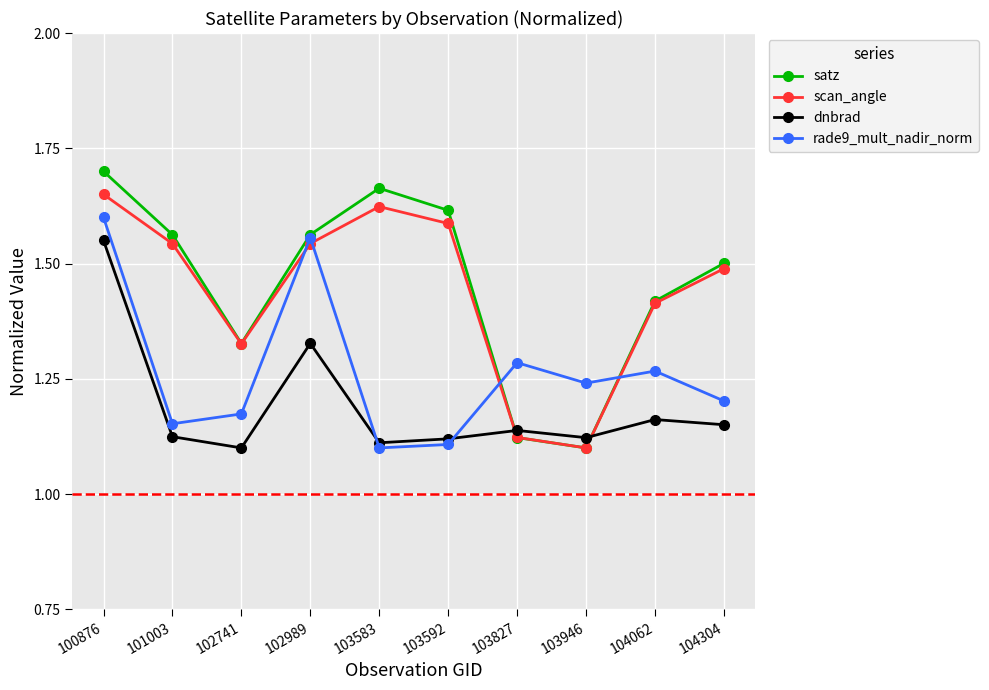

Which series has the widest spread of values?

satz